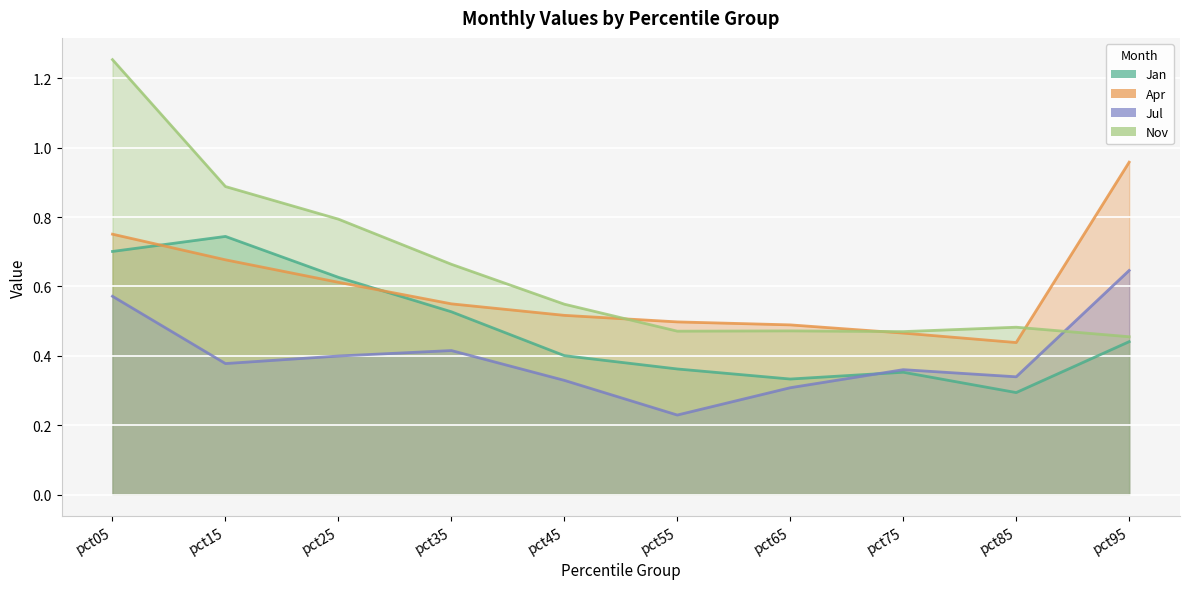

What are all the series names shown in the legend?

Jan, Apr, Jul, Nov